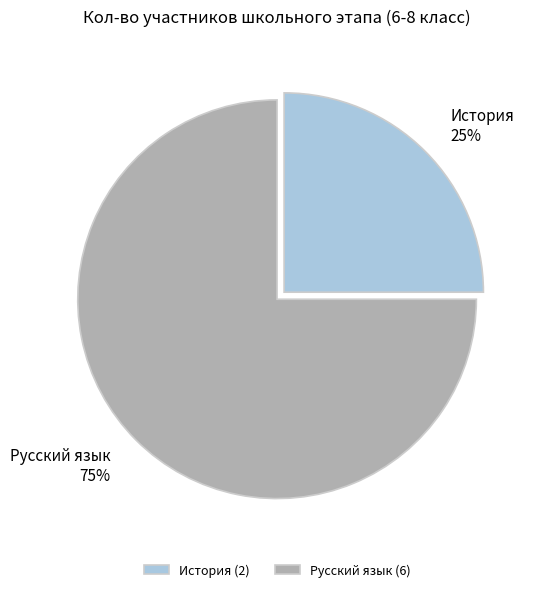

Rank the categories by value from highest to lowest.

Русский язык, История